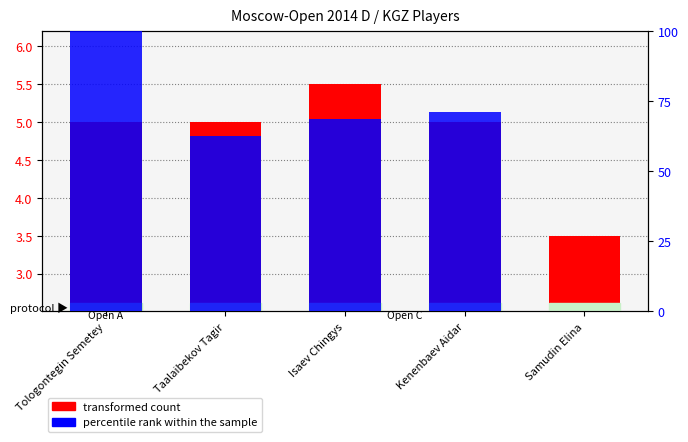

What is the difference between the highest and lowest values at Isaev Chingys?

63.2